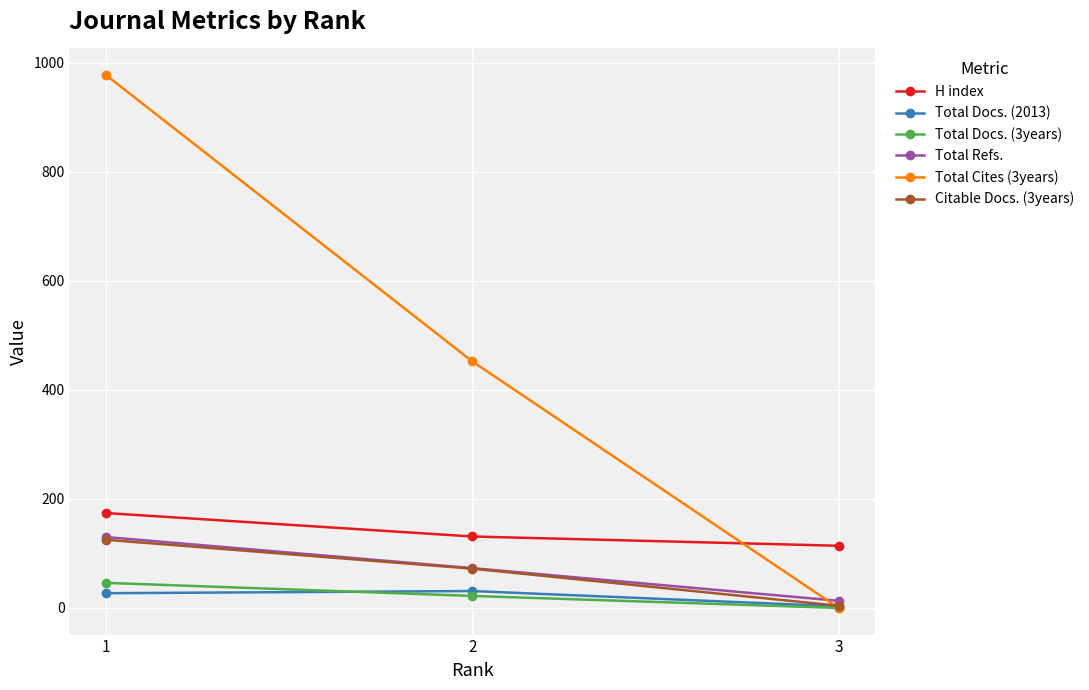

What is the average value of the H index series?

140